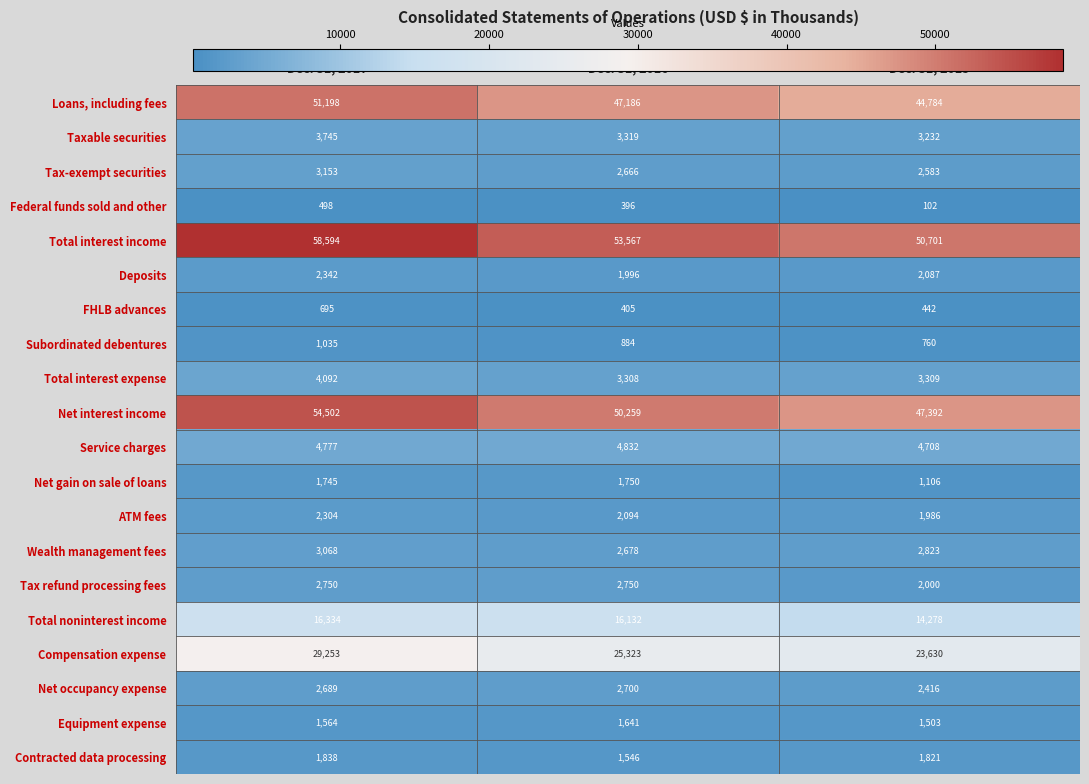

The value of Taxable securities at Dec. 31, 2016 is 856. True or false?

False